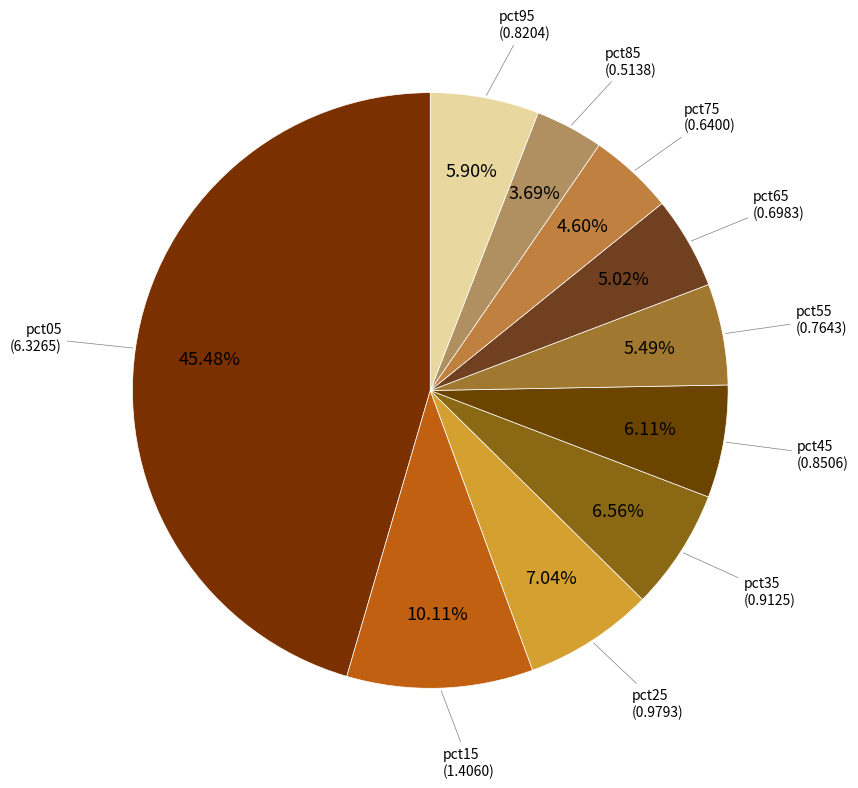

How many segments does this pie chart have?

10